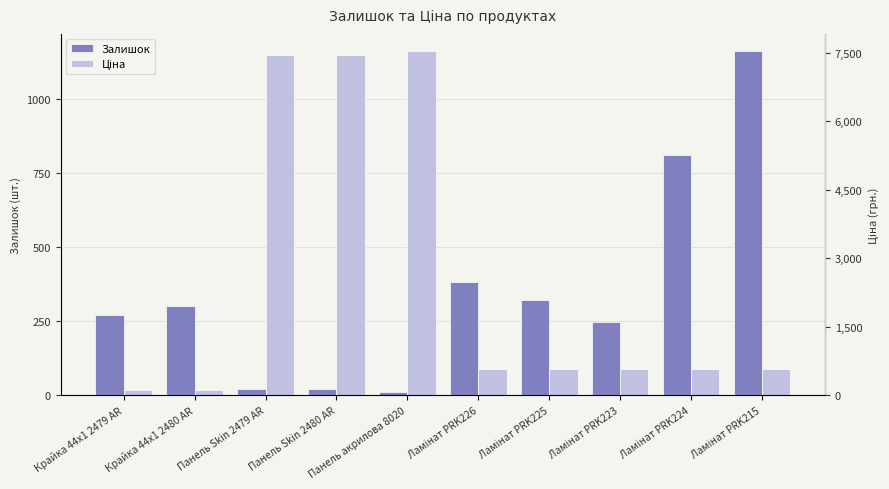

The value of Ціна at Крайка 44x1 2479 AR is 111.7. True or false?

True